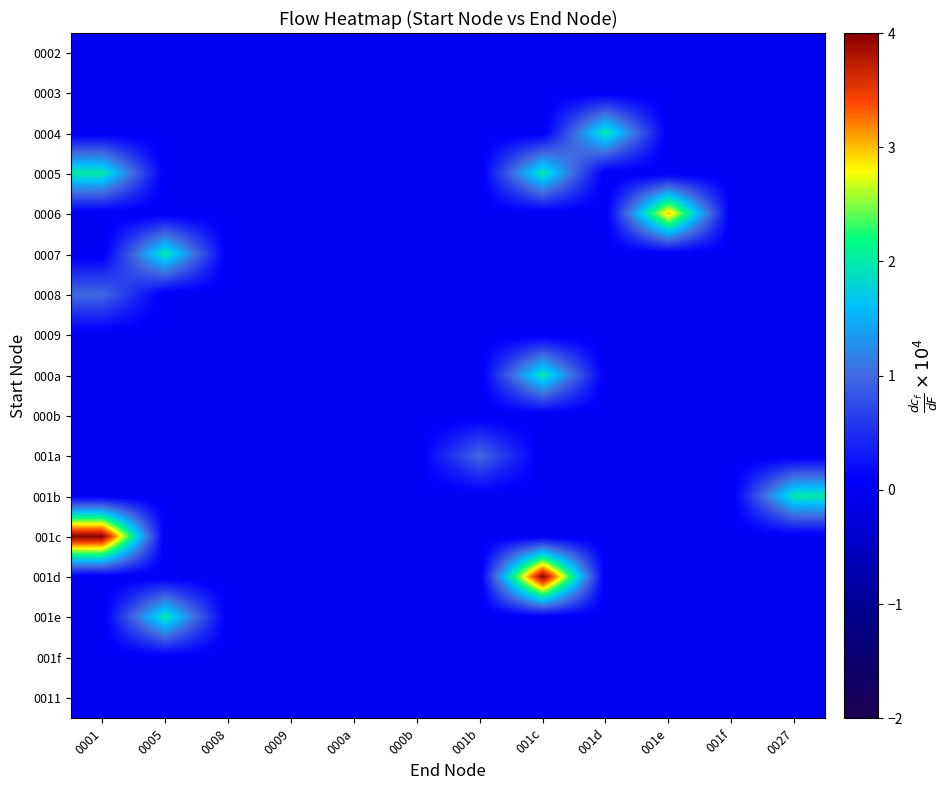

At 001c, list the series in order from largest to smallest.

001d, 0005, 000a, 0002, 0003, 0004, 0006, 0007, 0008, 0009, 000b, 001a, 001b, 001c, 001e, 001f, 0011